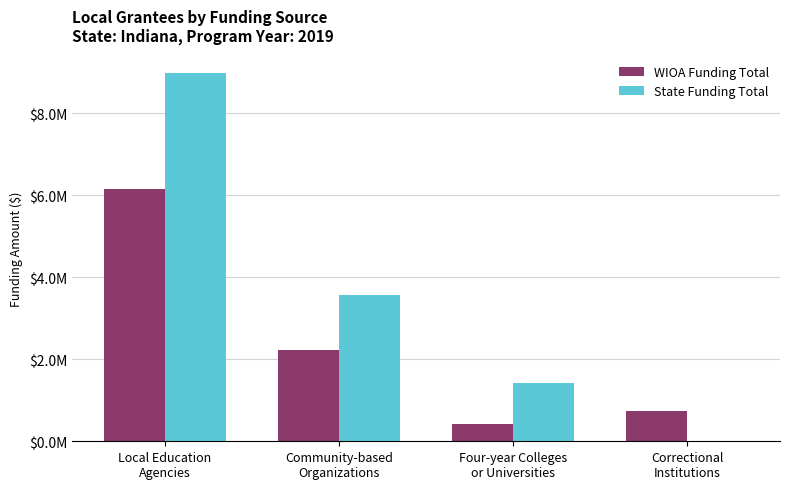

At which label is State Funding Total closest to 4495297?

Community-based
Organizations